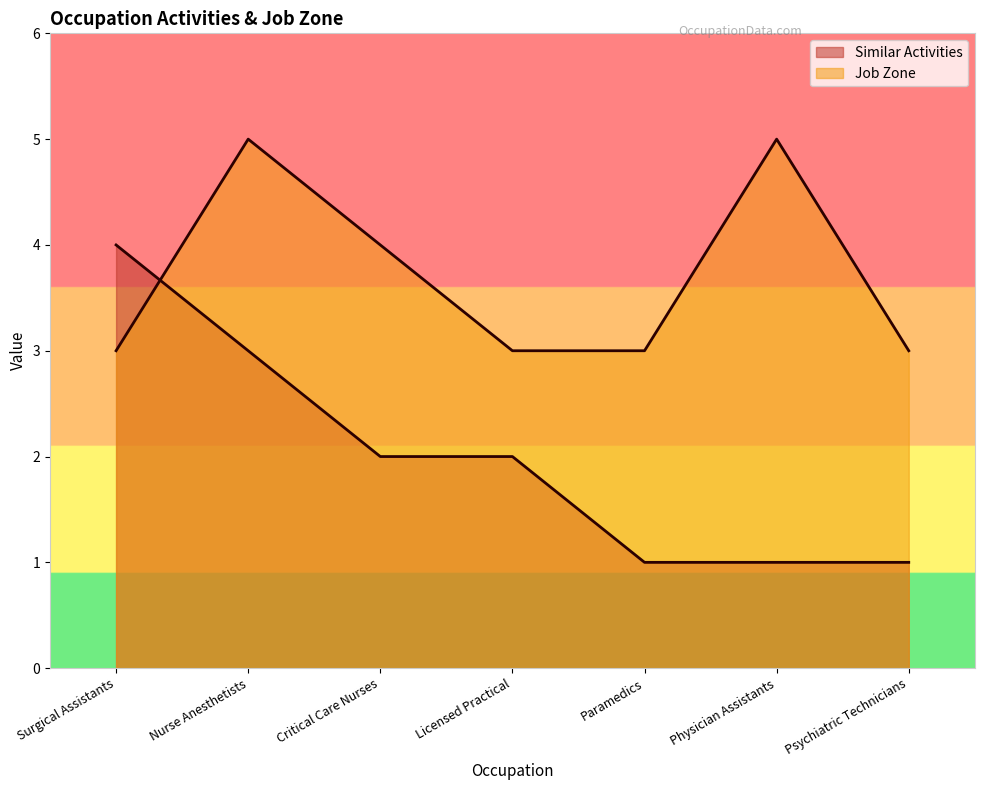

At Critical Care Nurses, list the series in order from largest to smallest.

Job Zone, Similar Activities